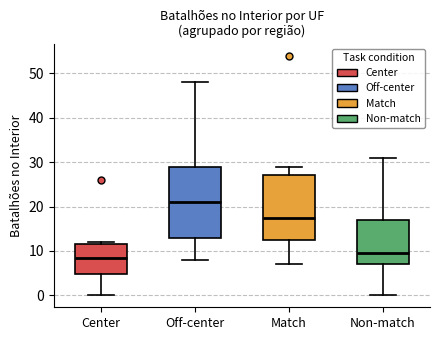

Reading left to right, read every box against the y-axis: the position of its median line, the range the box covers, and the ends of its whiskers. The values are not printed on the chart, so give them approximately, as read against the axis.

Center: median 9, box 5 to 12, whiskers 0 to 12 (just above the box's upper edge)
Off-center: median 21, box 13 to 29, whiskers 8 to 48
Match: median 18, box 13 to 27, whiskers 7 to 29
Non-match: median 10, box 7 to 17, whiskers 0 to 31